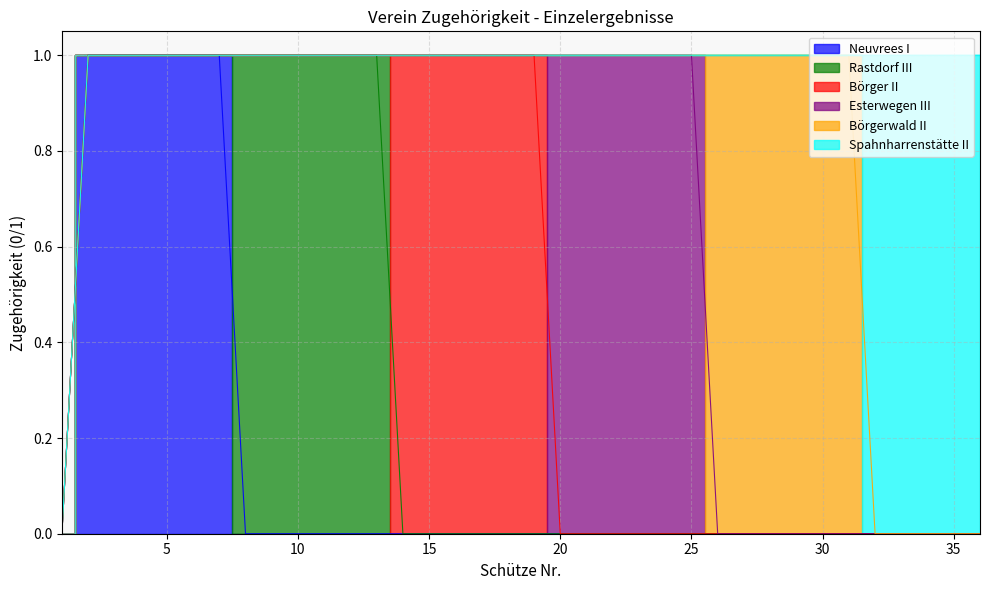

Which has a higher value, 28 or 24?

28